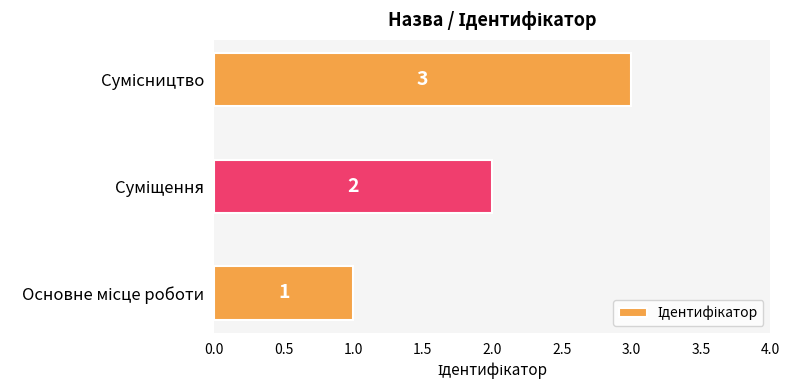

What is the sum of all values?

6